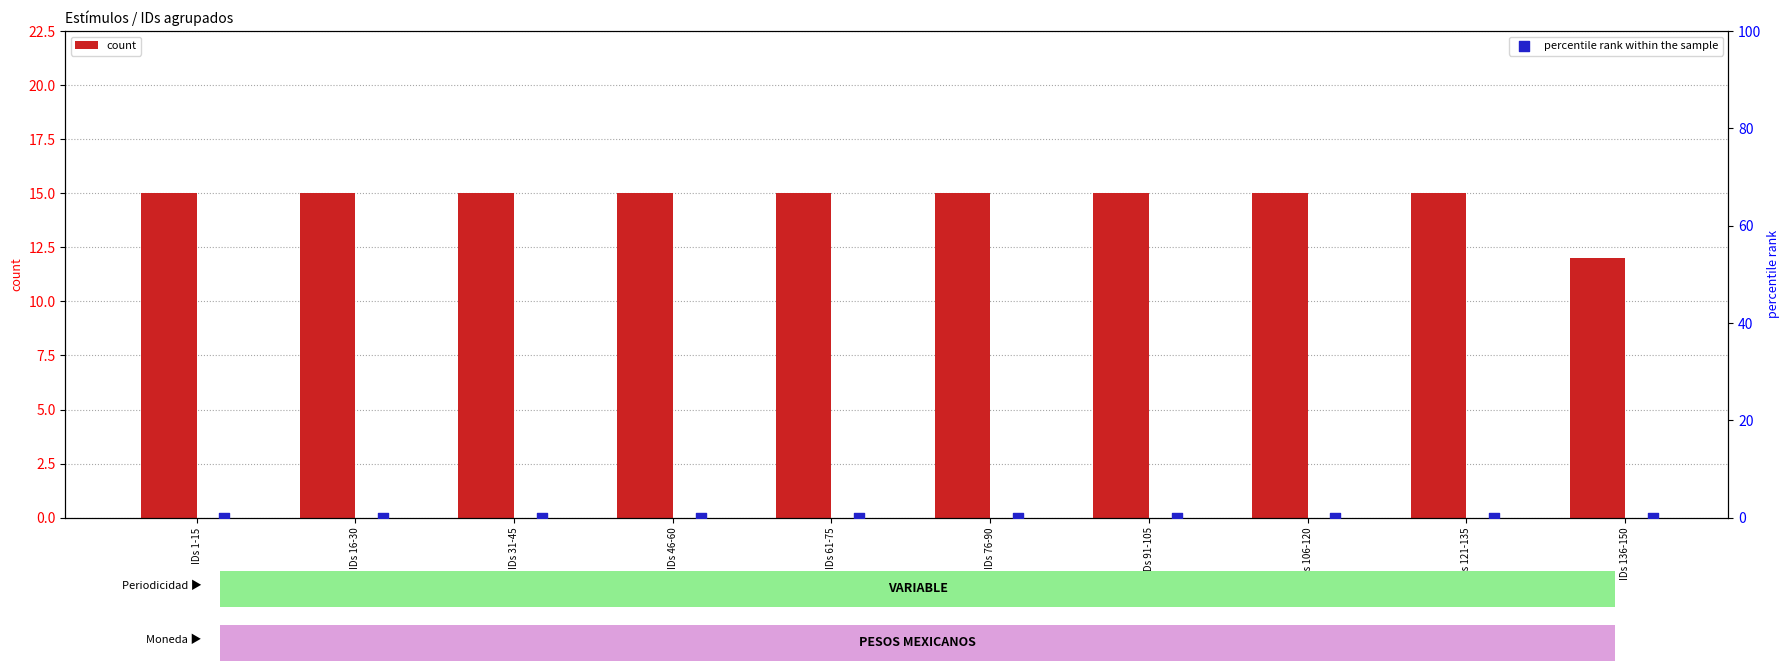

What are all the series names shown in the legend?

count, percentile rank within the sample